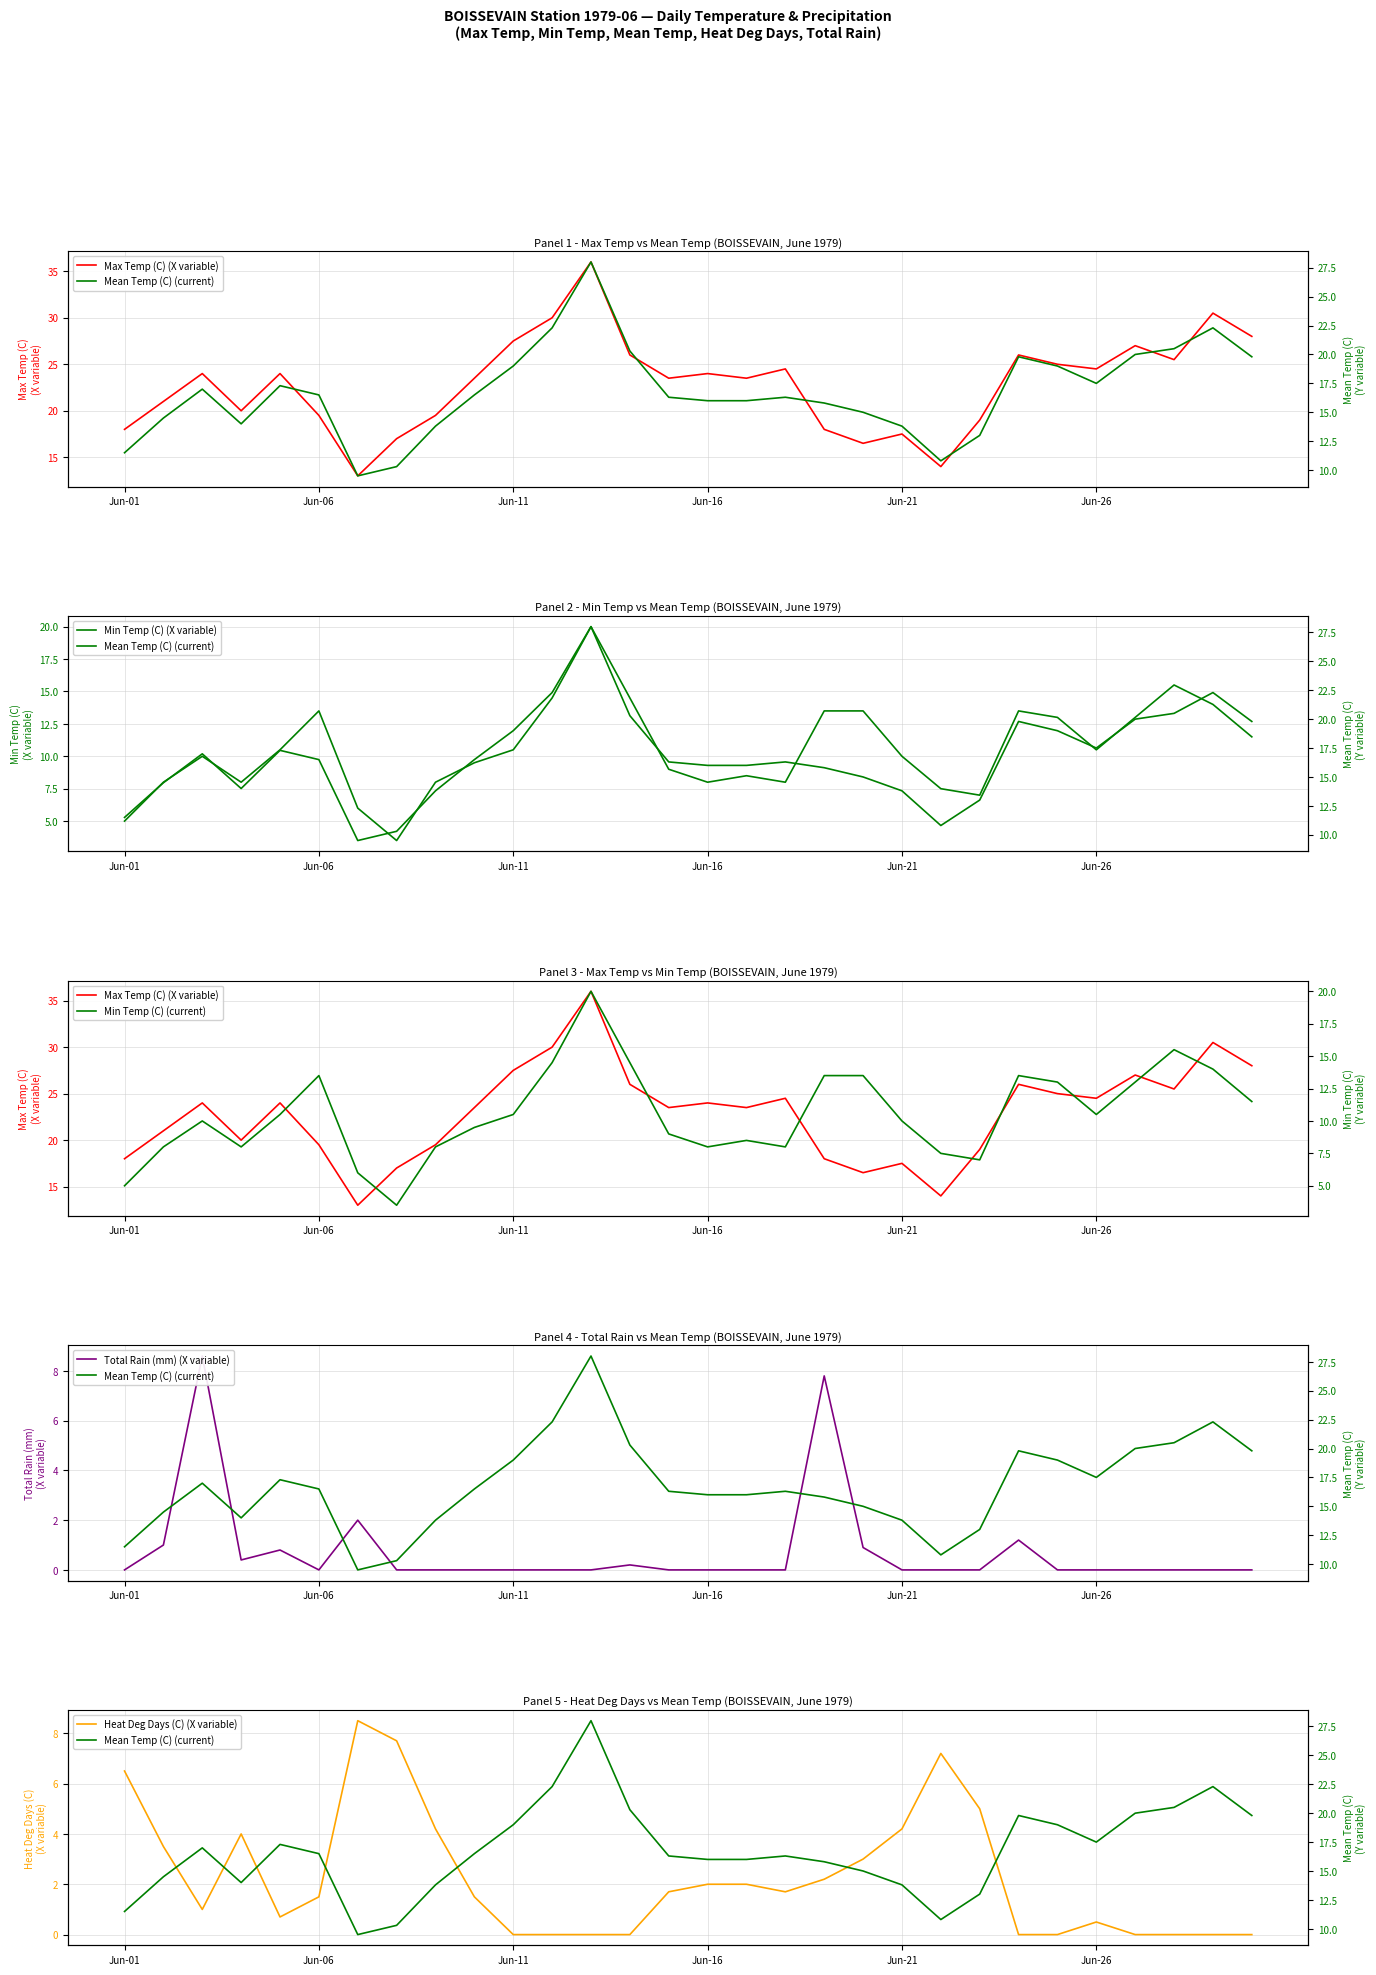

True or false: Heat Deg Days (C) (X variable) has a value of 2.6 at Jun-11.

False